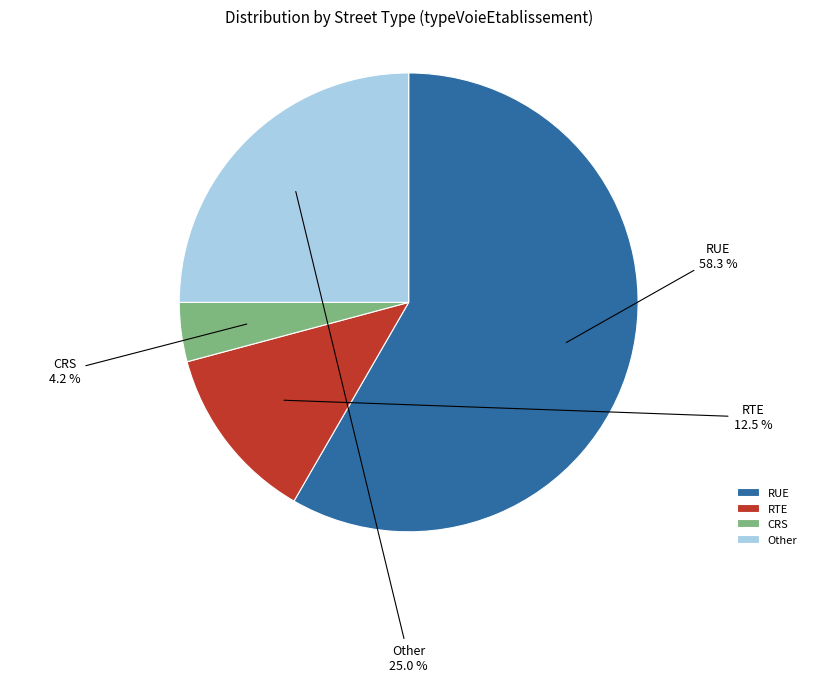

Between Other and RUE, which is larger?

RUE